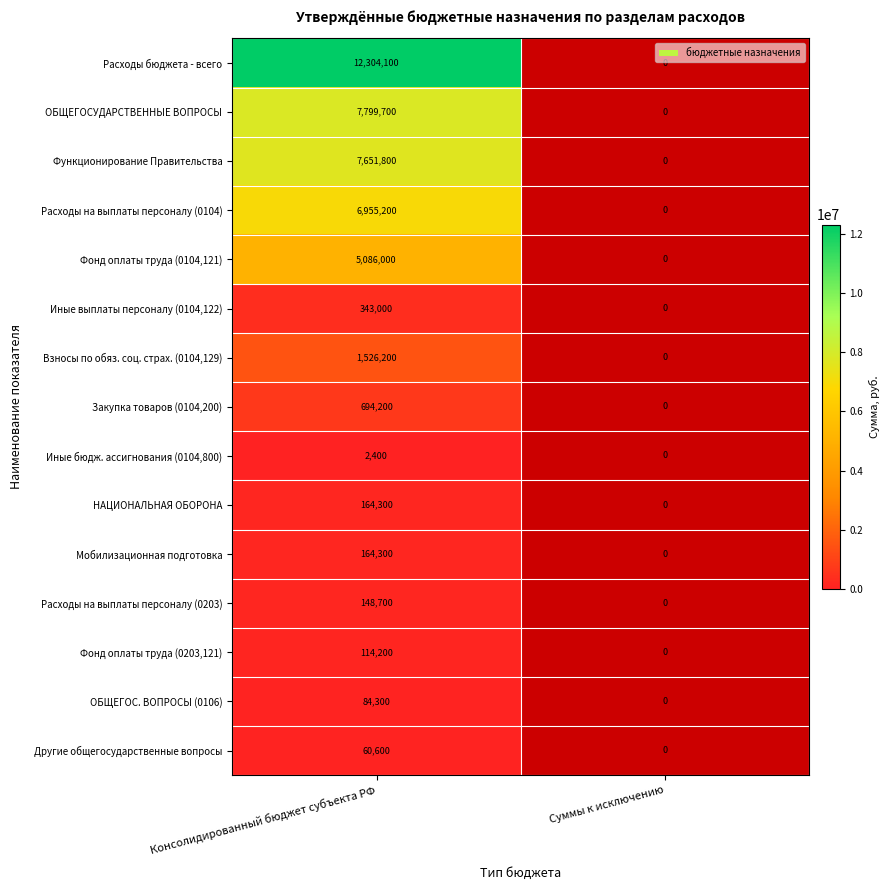

Which label corresponds to the smallest value in the chart?

Консолидированный бюджет субъекта РФ